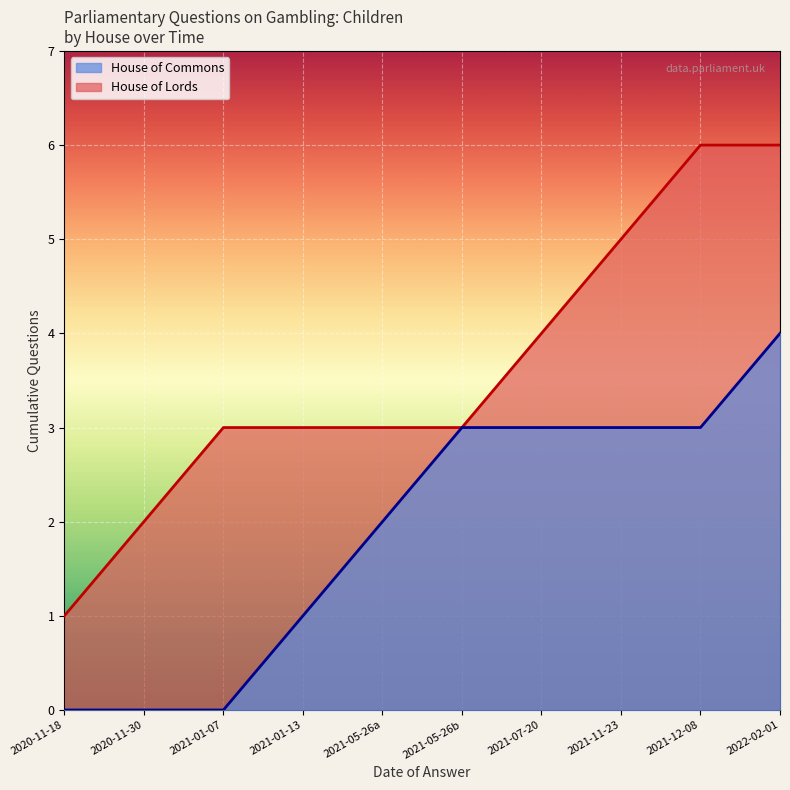

At which label is House of Lords (line) closest to 3?

2021-01-07